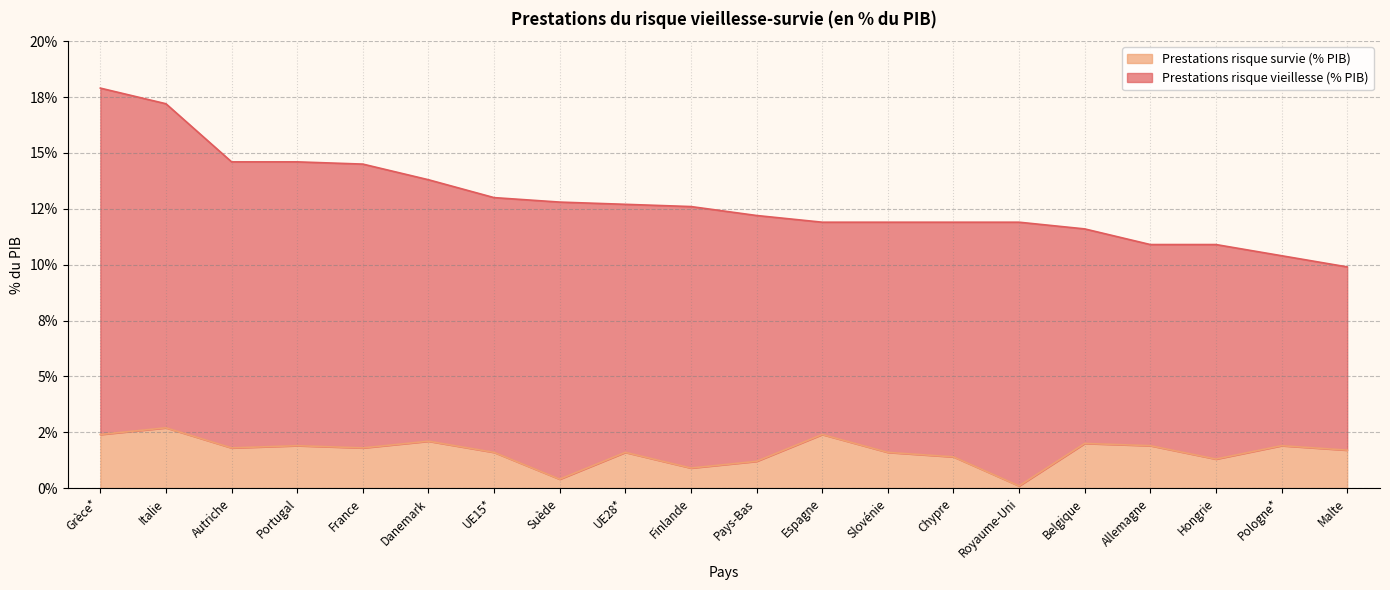

True or false: the data shows 1.1 at Pologne*.

False